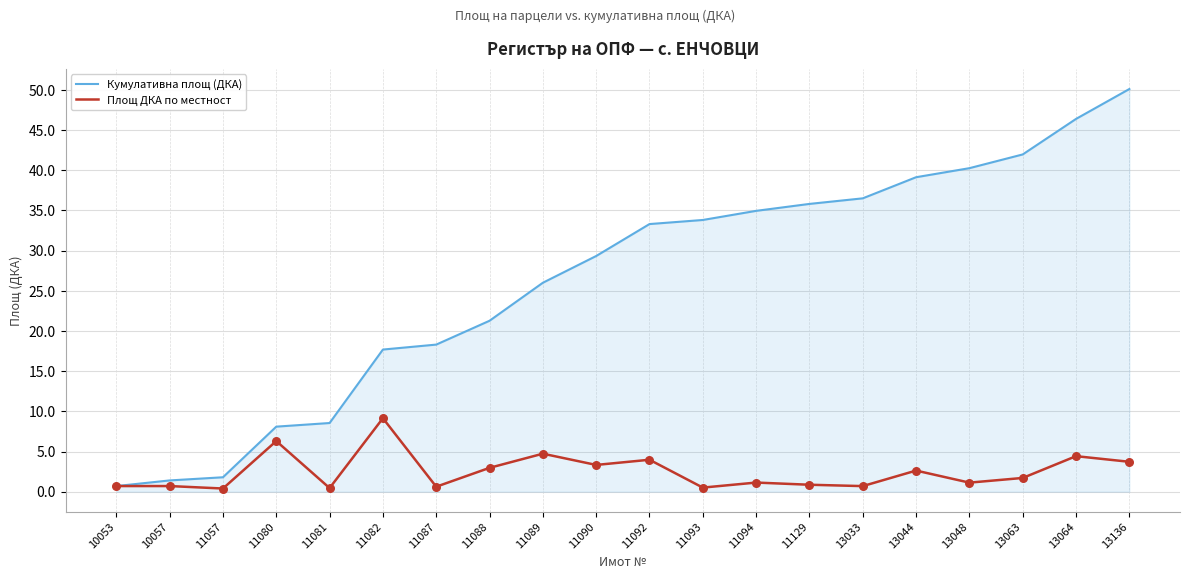

What is the total value across all series at 10057?

2.1